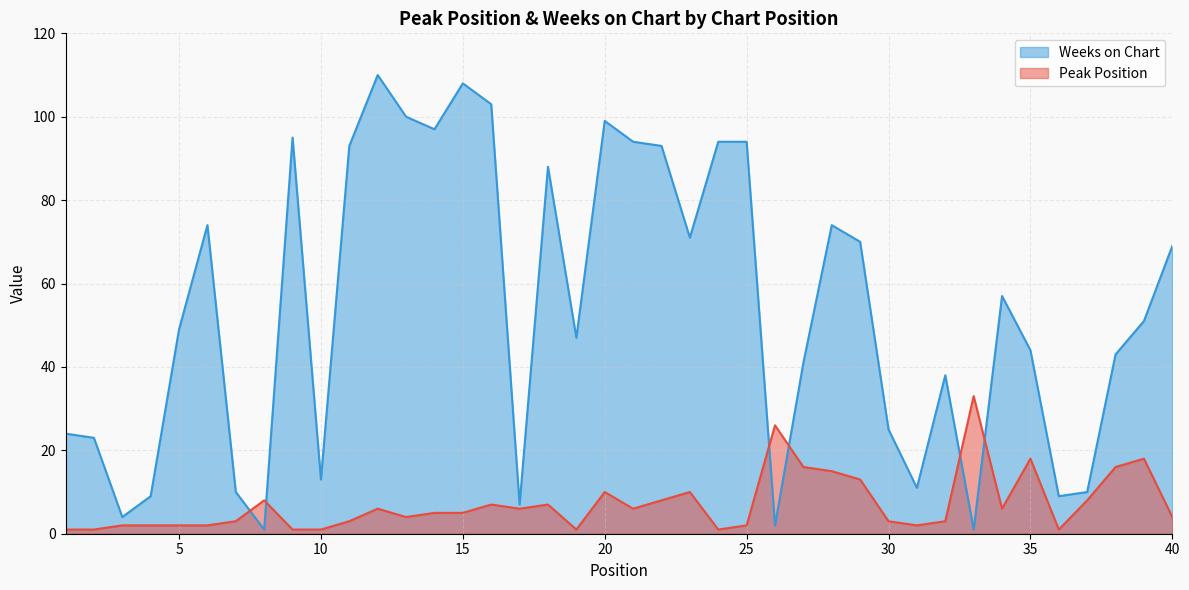

What is the difference between the second highest and minimum values in the Weeks on Chart series?

107